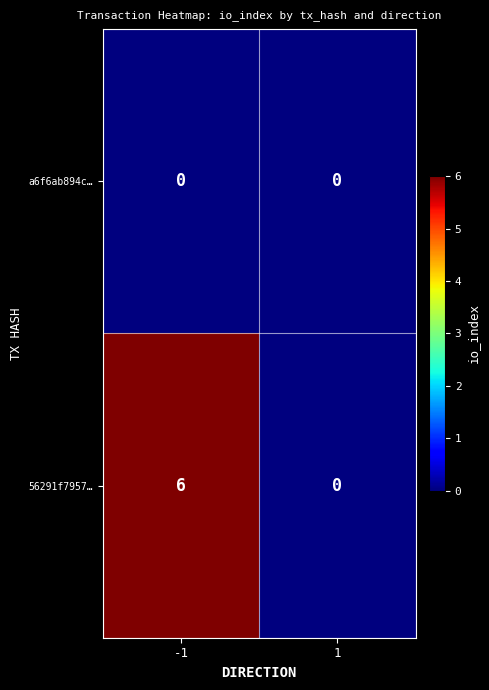

Reading left to right, extract all data points from this chart.

a6f6ab894c…: -1=0	1=0
56291f7957…: -1=6	1=0